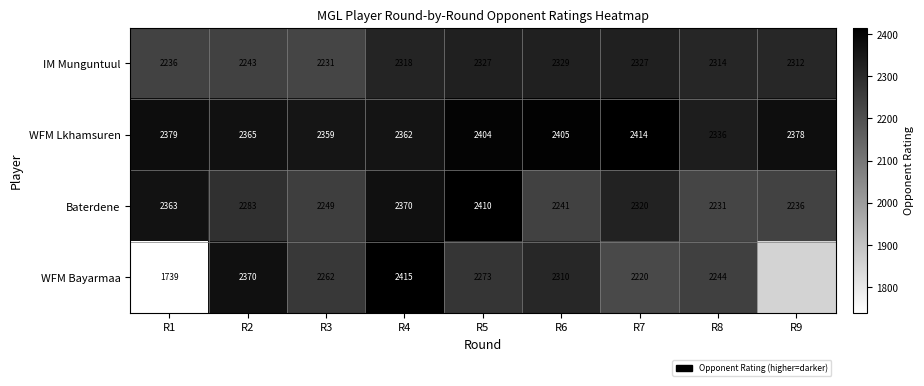

At which category is the sum across all series the highest?

R4